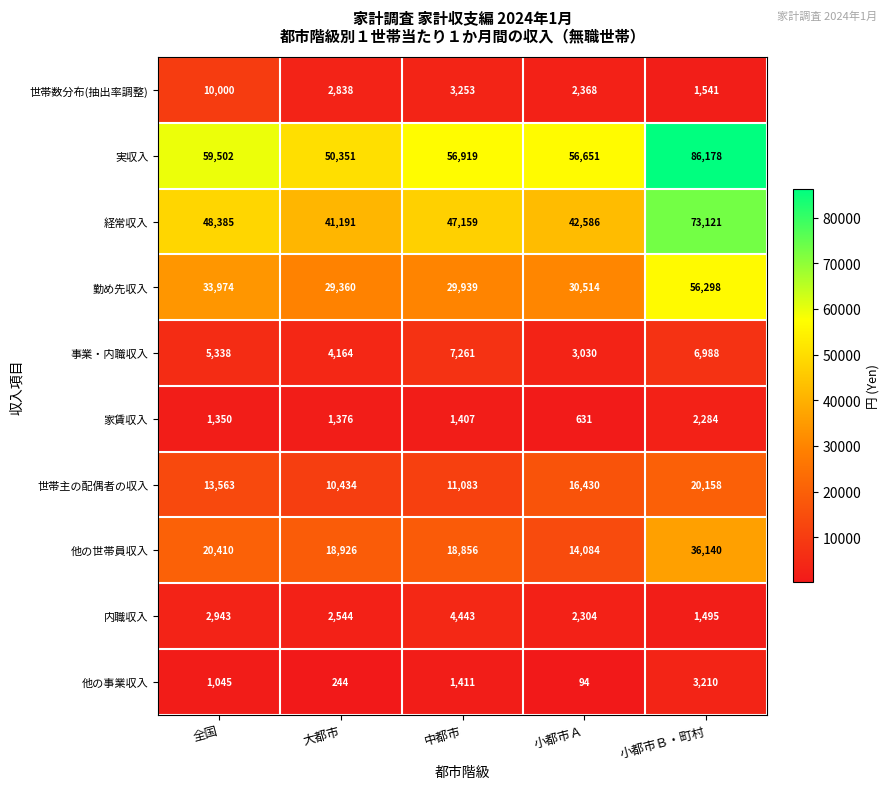

What value does the 内職収入 series have at 中都市, to the nearest 100?

4400